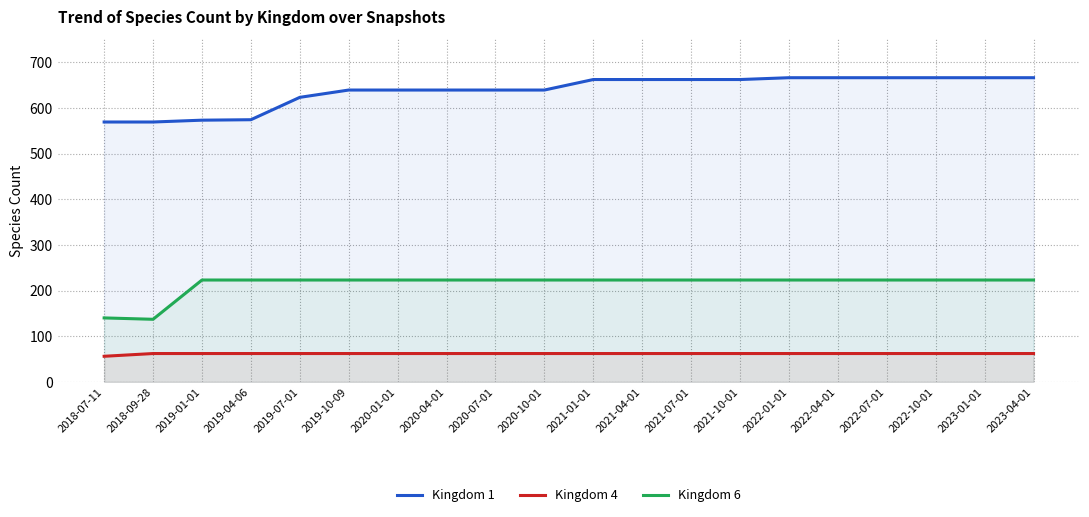

At which label is Kingdom 6 closest to 180?

2018-07-11